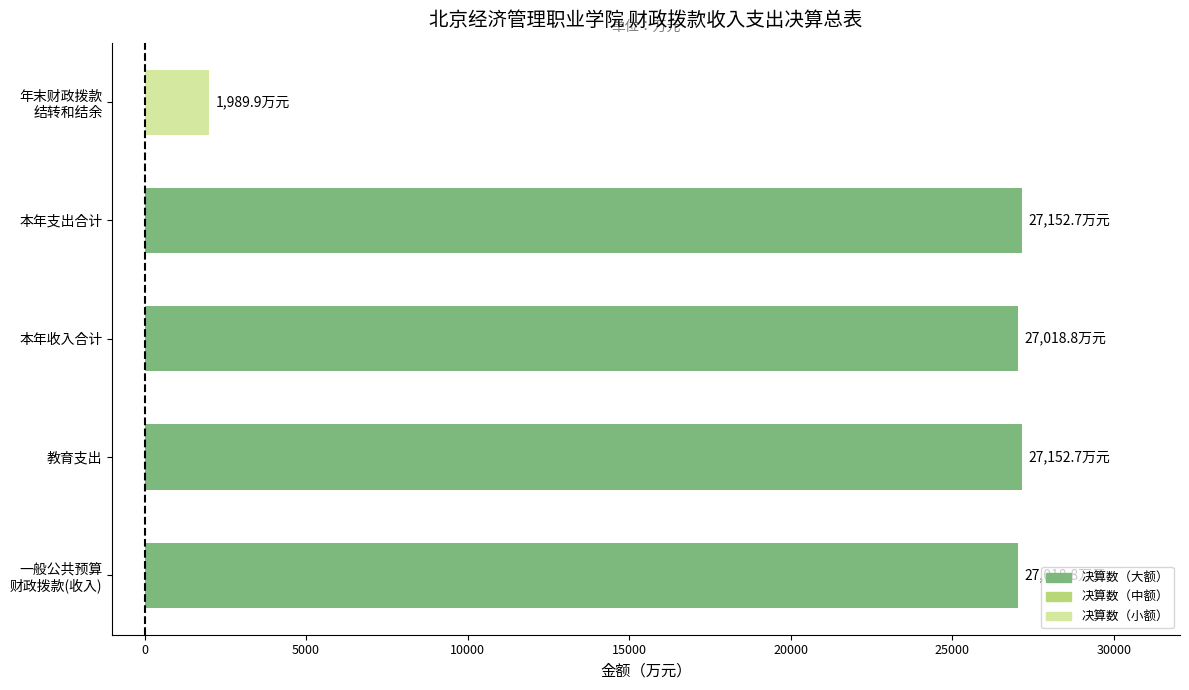

The value at 教育支出 is 46646.8. True or false?

False